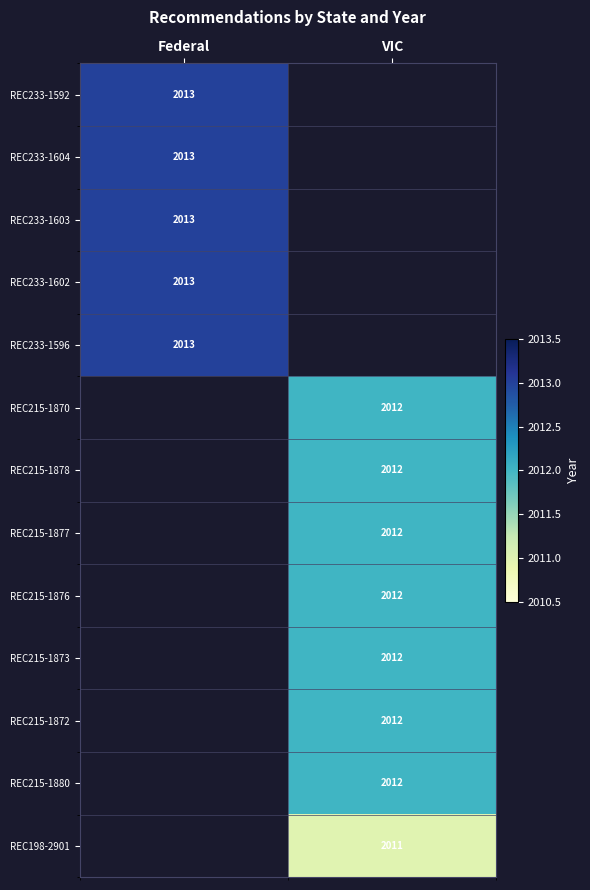

The REC233-1603 series shows 908 at Federal. True or false?

False